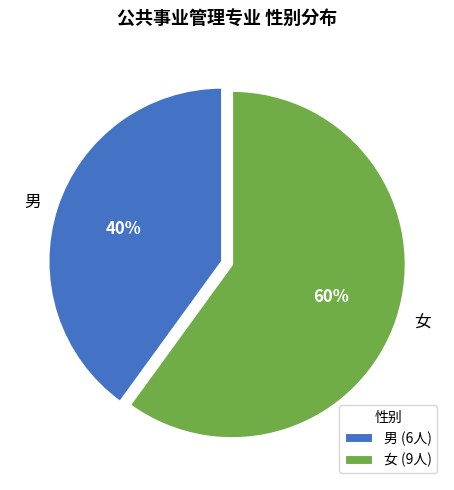

Which slice represents more than half of the pie?

女